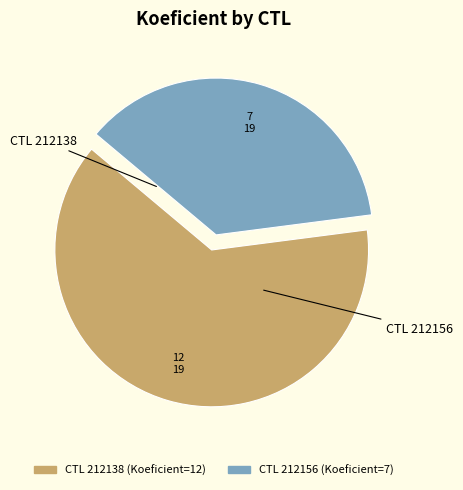

Is there any slice that represents more than half of the pie?

Yes